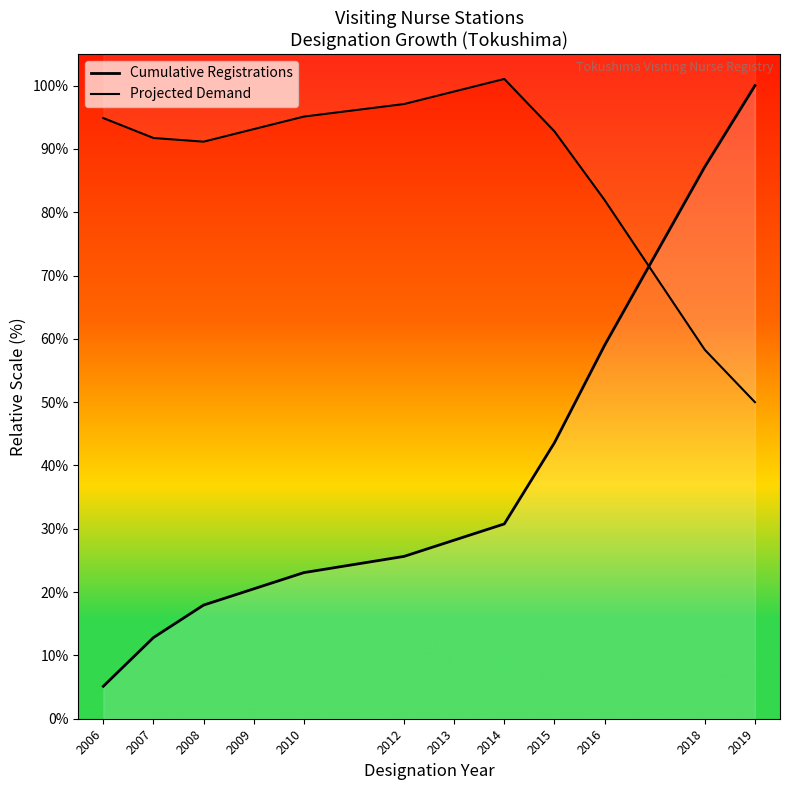

What is the value of the Projected Demand point at the 9th from the left?

92.8